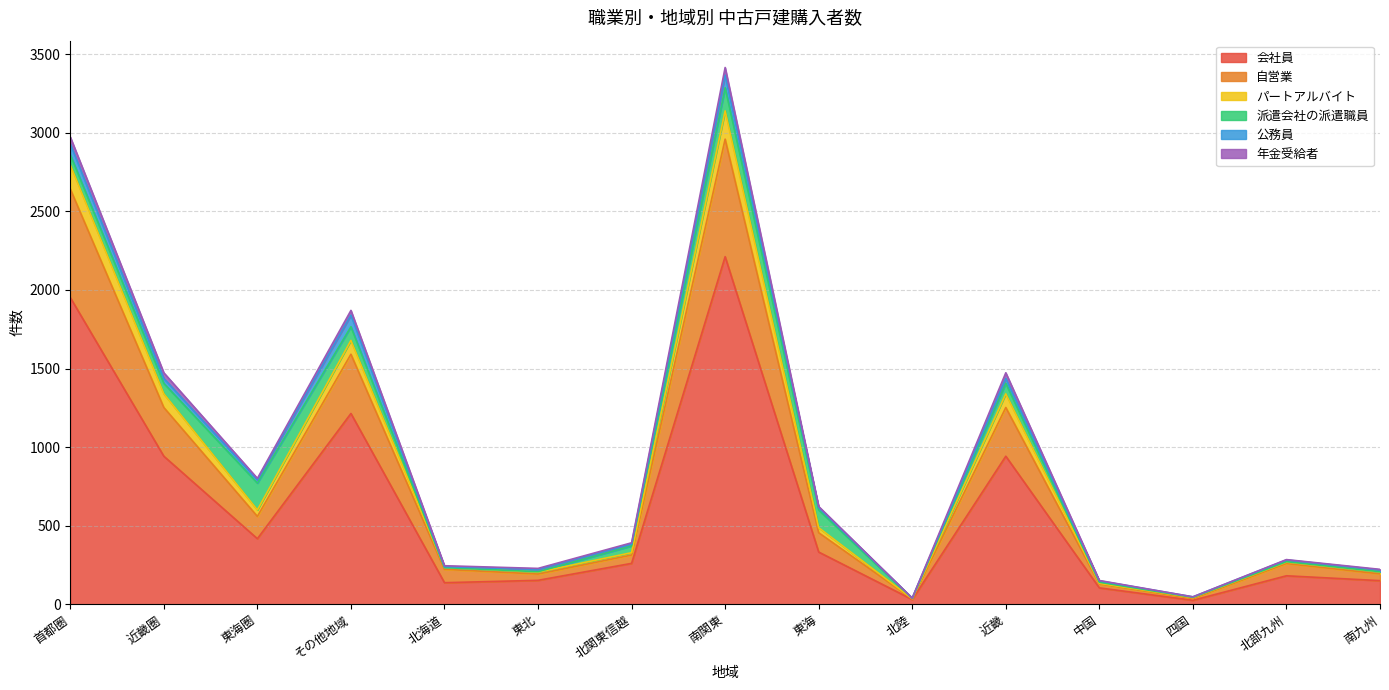

Where is the first local maximum for 自営業?

その他地域